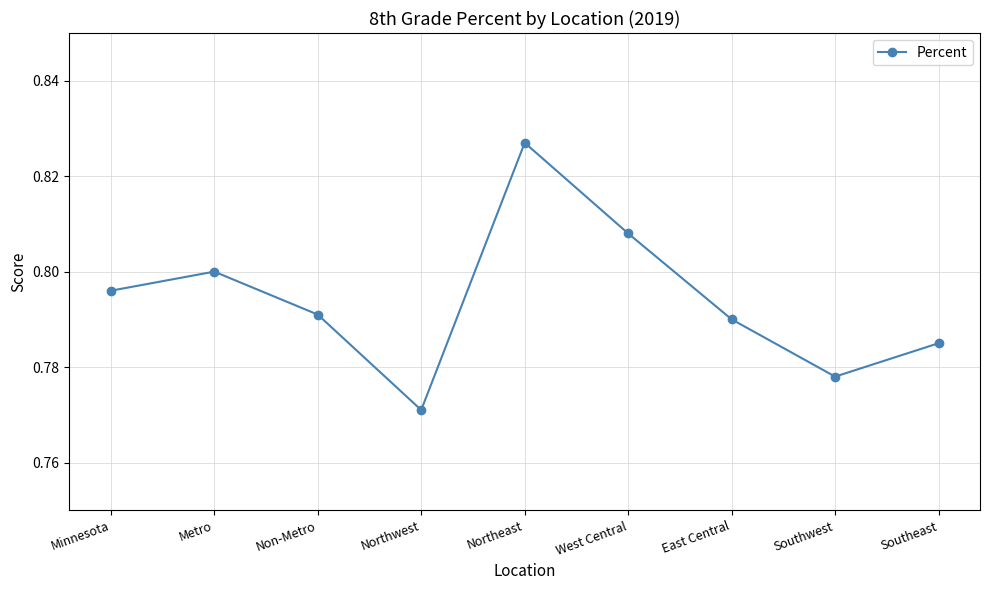

True or false: there are more than 0 points higher than both neighbors.

True